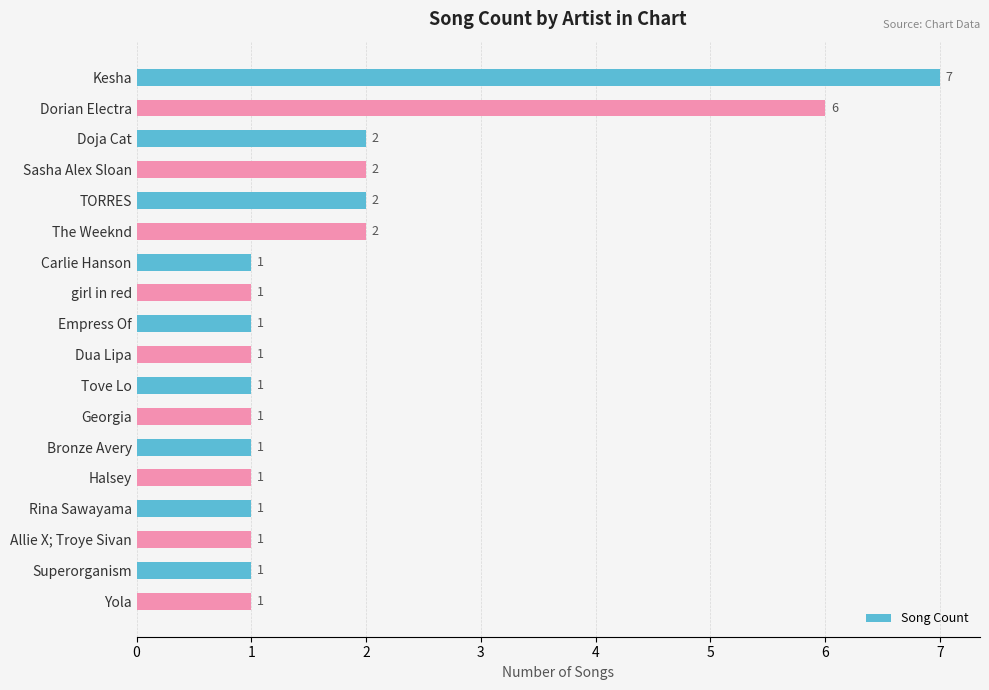

What is the greatest value displayed?

7